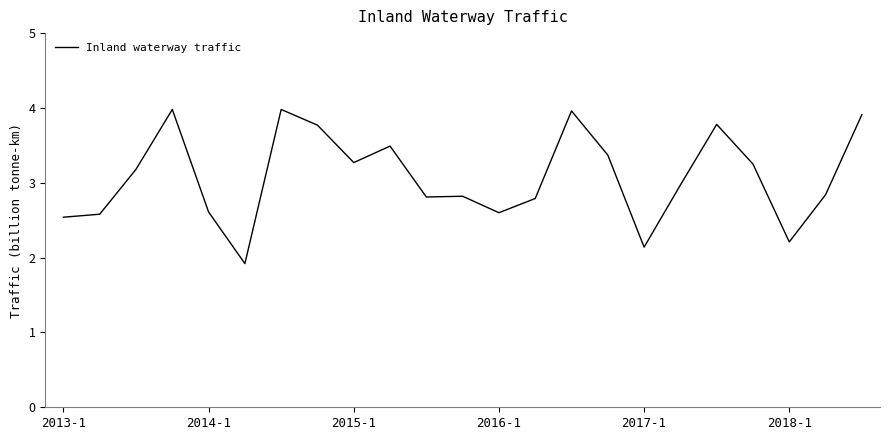

What is the smallest value displayed?

1.9